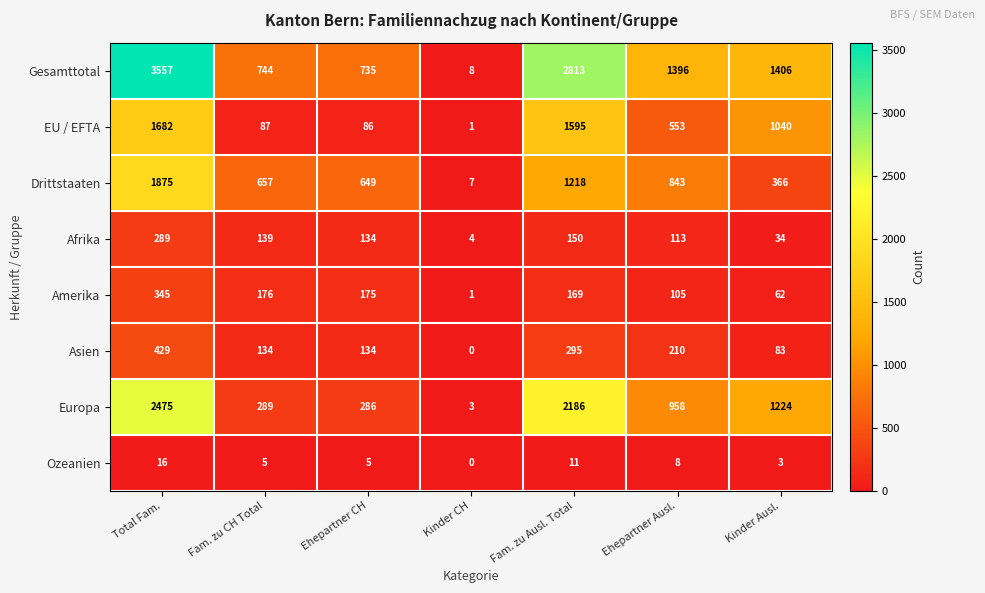

What is the greatest value displayed?

3557